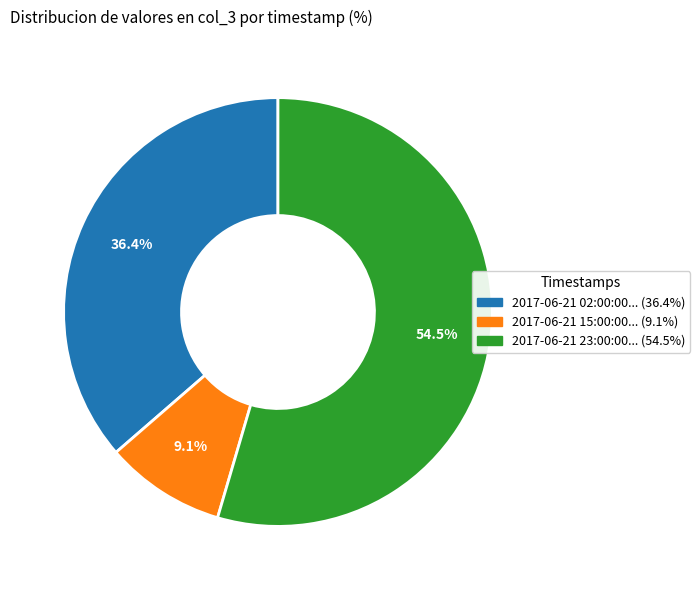

Is there a majority slice in this chart?

Yes